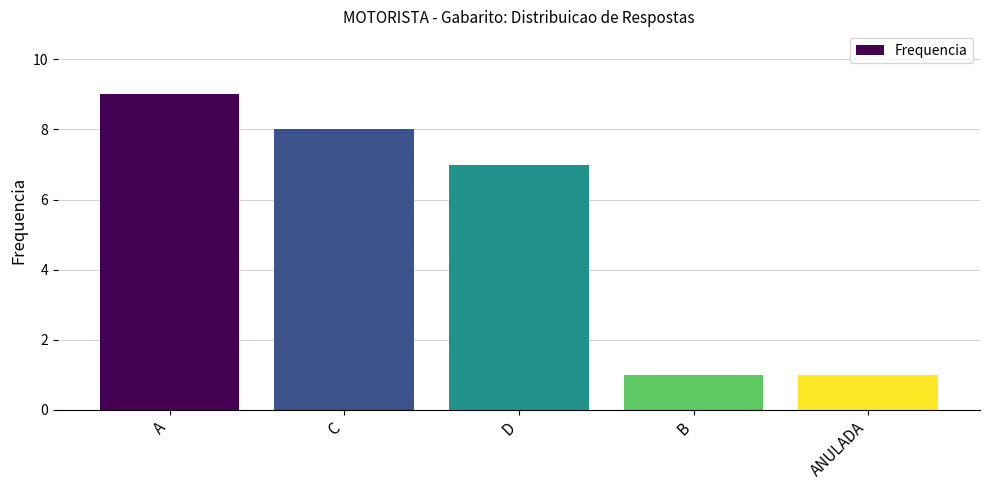

True or false: the data shows 1 at B.

True